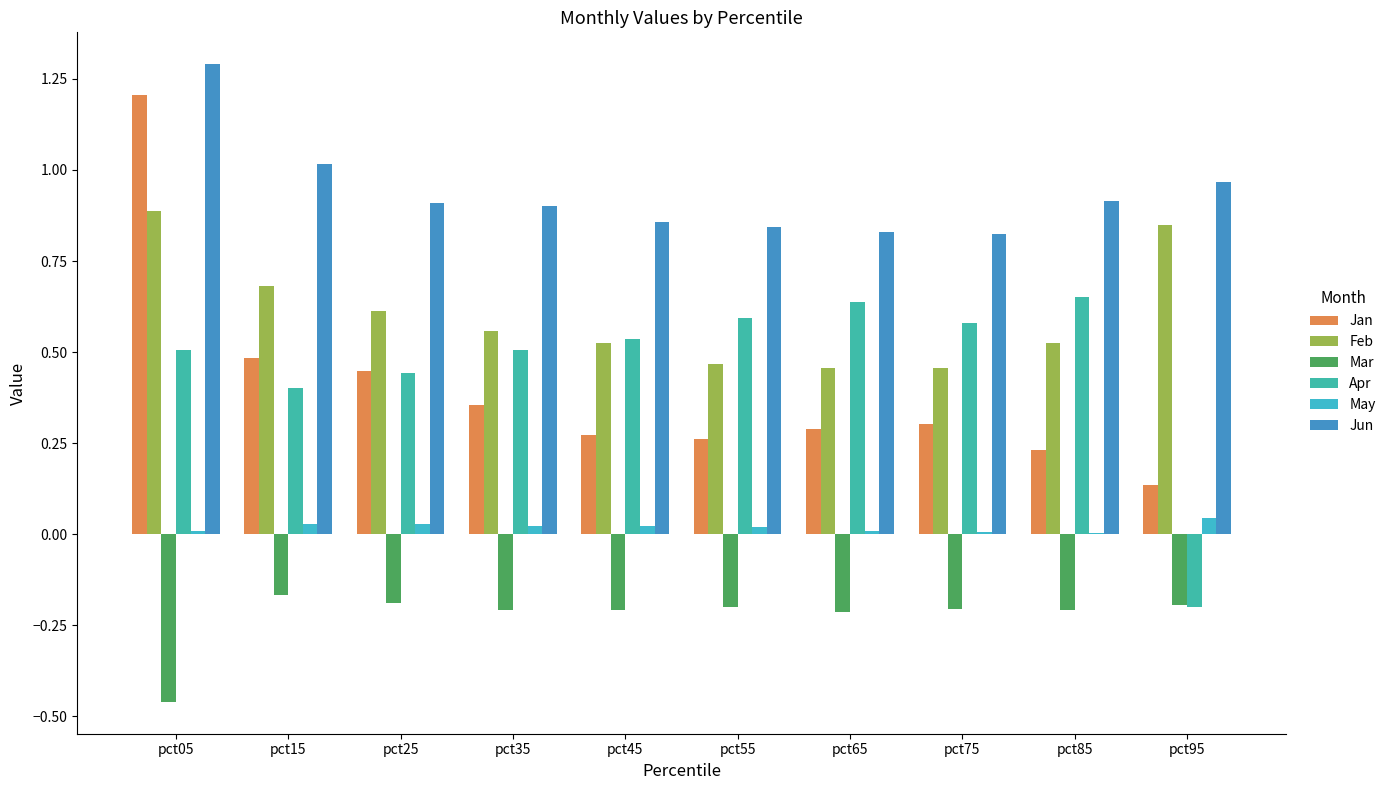

What is the maximum value shown in the chart?

1.3